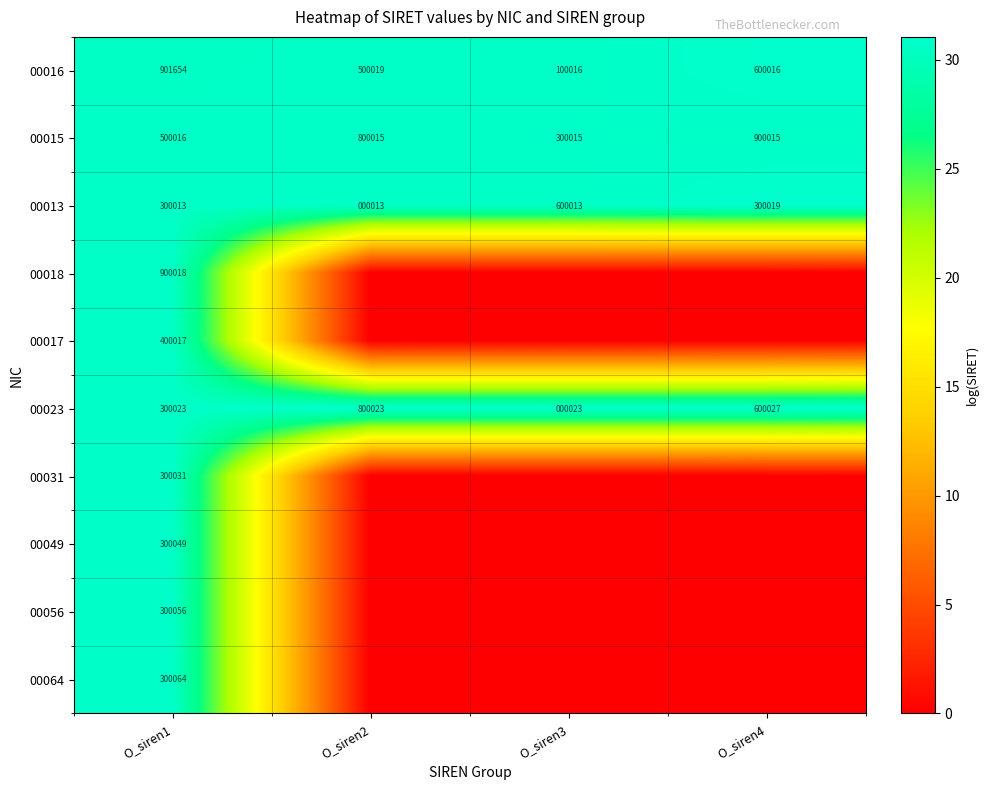

The value of 00016 at O_siren1 is 901654. True or false?

True